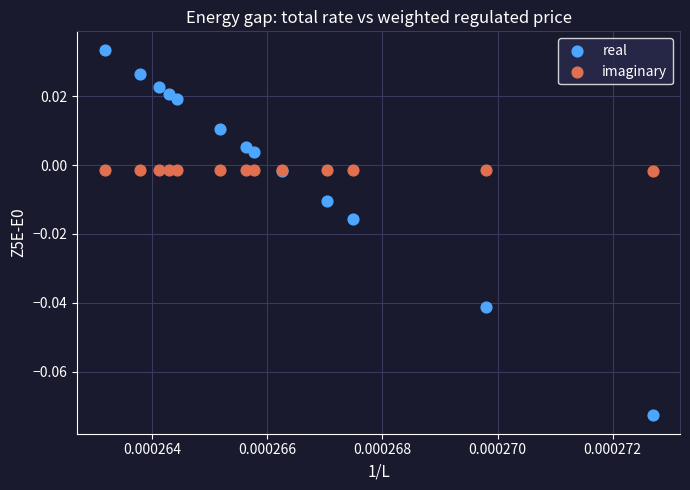

Which series contains the highest Y value?

real